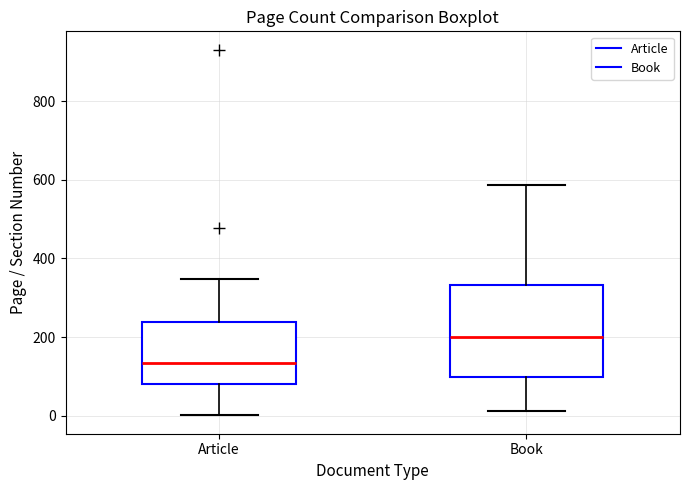

Reading left to right, transcribe this box plot: for each box, give where its median line is, the range the box spans, and where its two whiskers end, as read against the y-axis. The values are not printed on the chart, so give them approximately, as read against the axis.

Article: median 140, box 80 to 240, whiskers 0 to 340
Book: median 200, box 100 to 340, whiskers 20 to 580